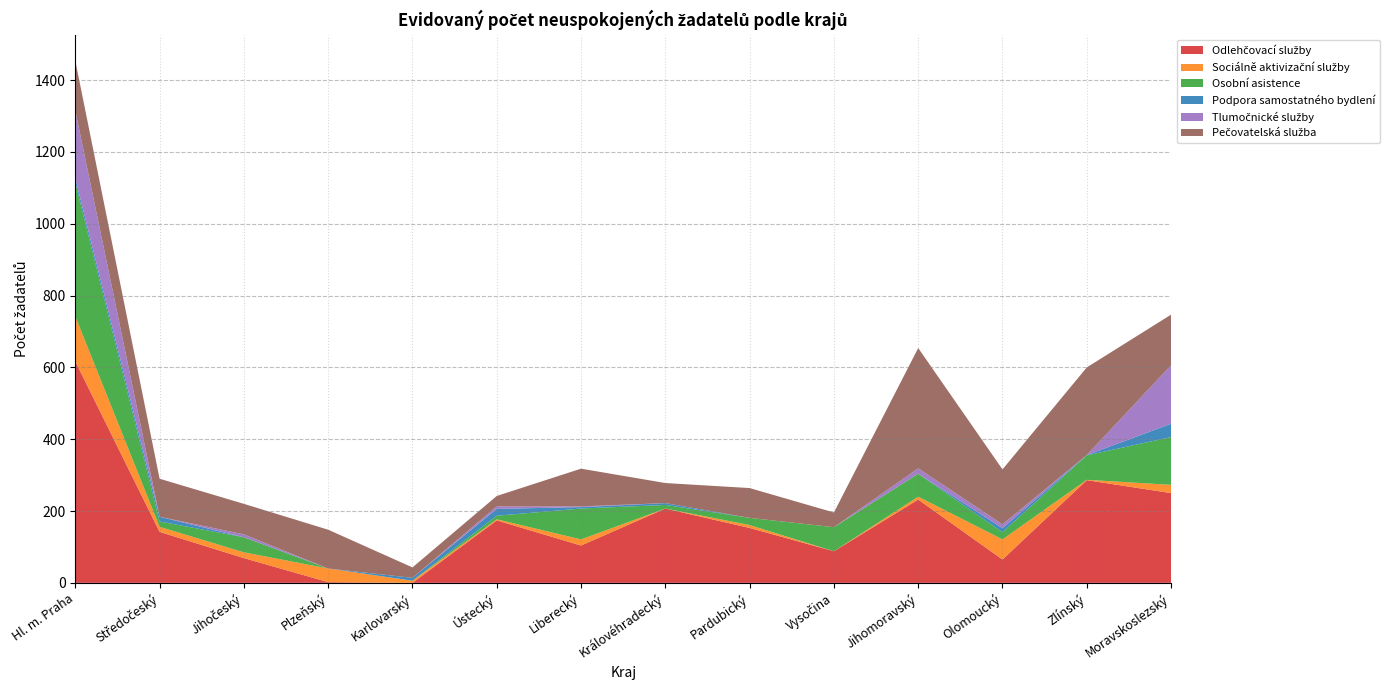

Reading left to right, what are all the values shown in this chart?

Odlehčovací služby: 617	142	69	2	0	174	104	207	153	88	232	65	286	250
Sociálně aktivizační služby: 125	14	16	38	6	3	17	0	8	0	8	56	1	23
Osobní asistence: 372	15	42	0	0	10	86	10	20	67	64	20	68	133
Podpora samostatného bydlení: 13	13	0	0	8	19	4	5	0	0	0	11	1	37
Tlumočnické služby: 188	0	8	0	0	7	2	0	0	0	15	11	0	163
Pečovatelská služba: 139	106	85	108	29	29	105	56	83	41	335	153	244	141